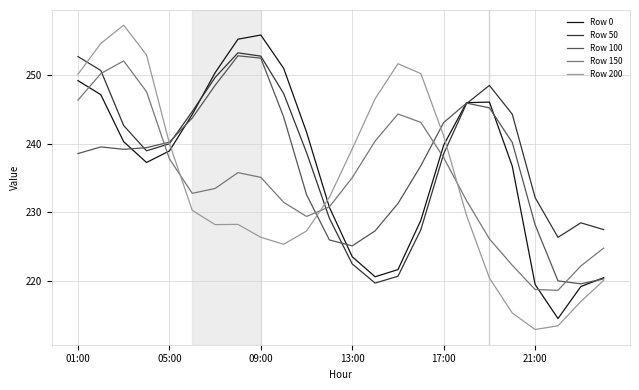

What is the minimum value shown in the chart?

212.9